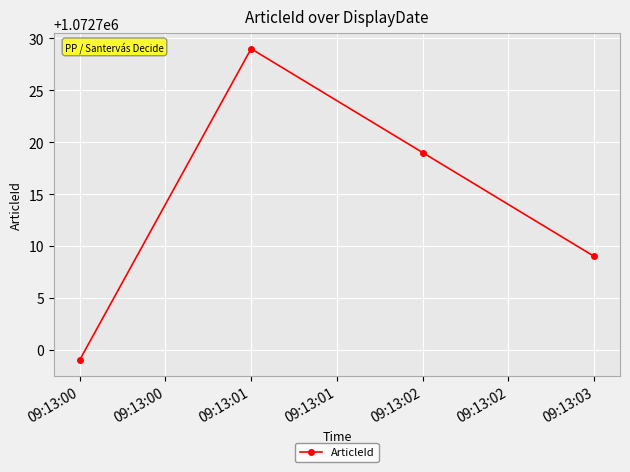

Rank the categories by value from highest to lowest.

09:13:01, 09:13:02, 09:13:03, 09:13:00